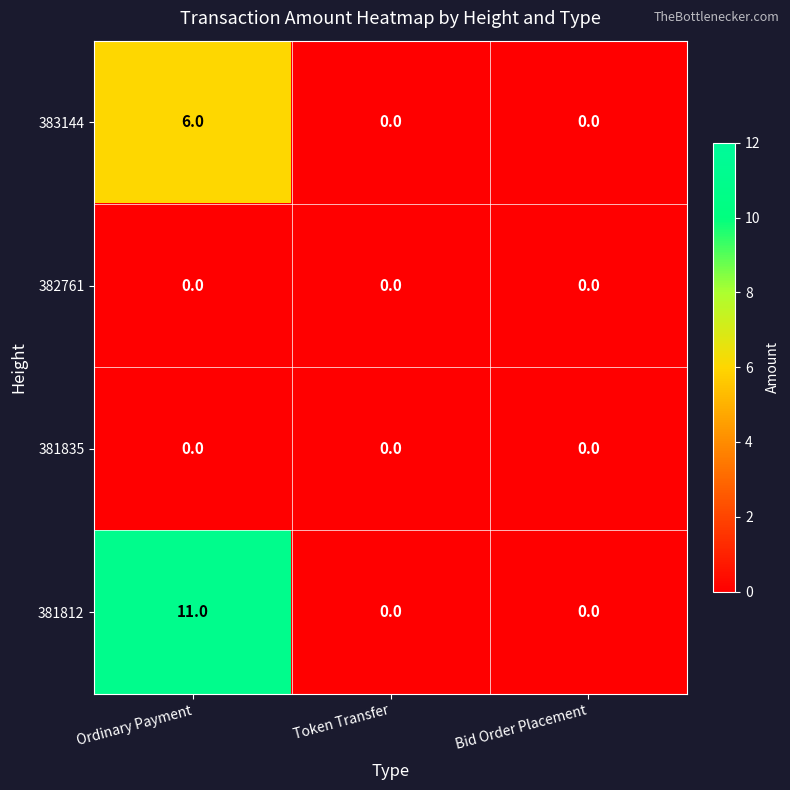

What is the difference between the highest and lowest values at Ordinary Payment?

11